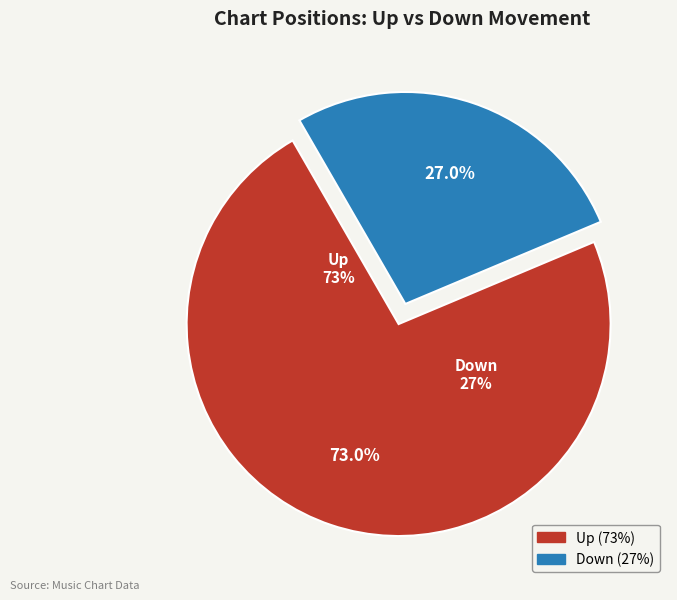

Rank the categories by value from highest to lowest.

up, down